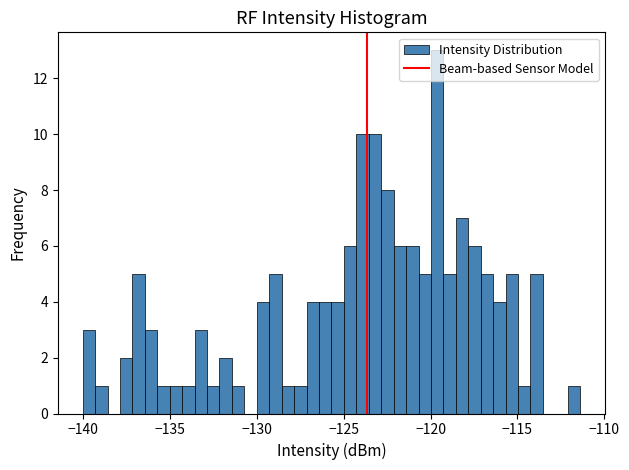

Around what value on the x-axis is the tallest bar? Give the approximate position of its centre, as read against the axis.

-119.5